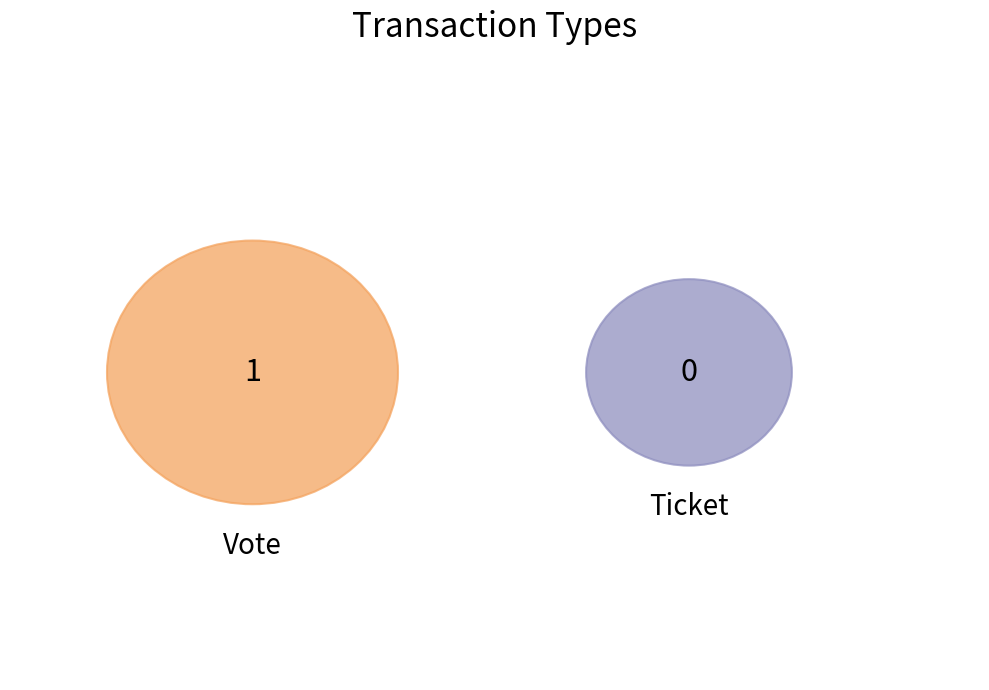

What is the total percentage of Vote and Ticket?

100.0%